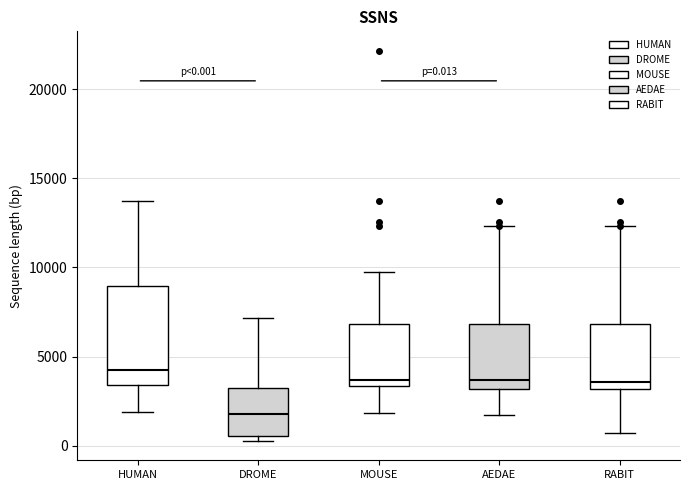

Comparing the boxes themselves (not the whiskers), which one is the tallest?

HUMAN